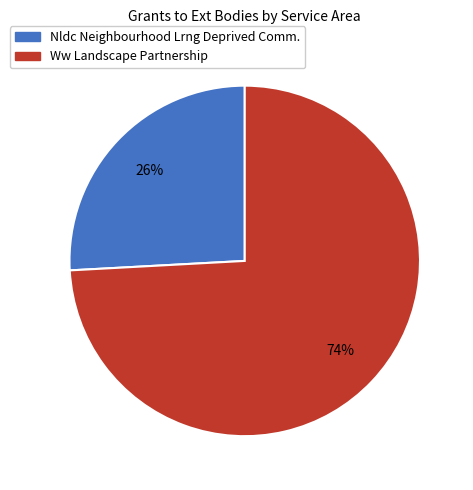

Count the number of slices in the pie.

2